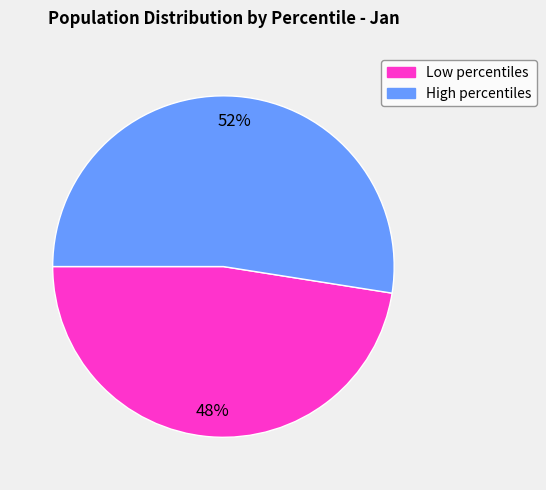

Is there a majority slice in this chart?

Yes